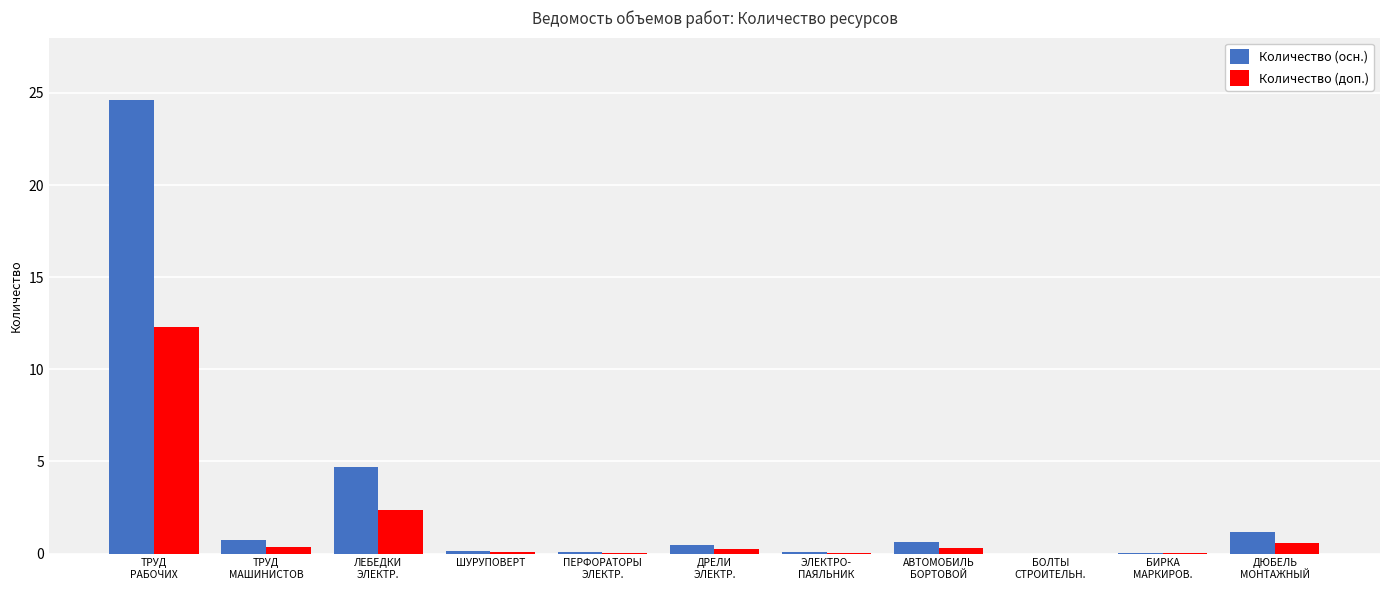

What is the maximum value shown in the chart?

24.6